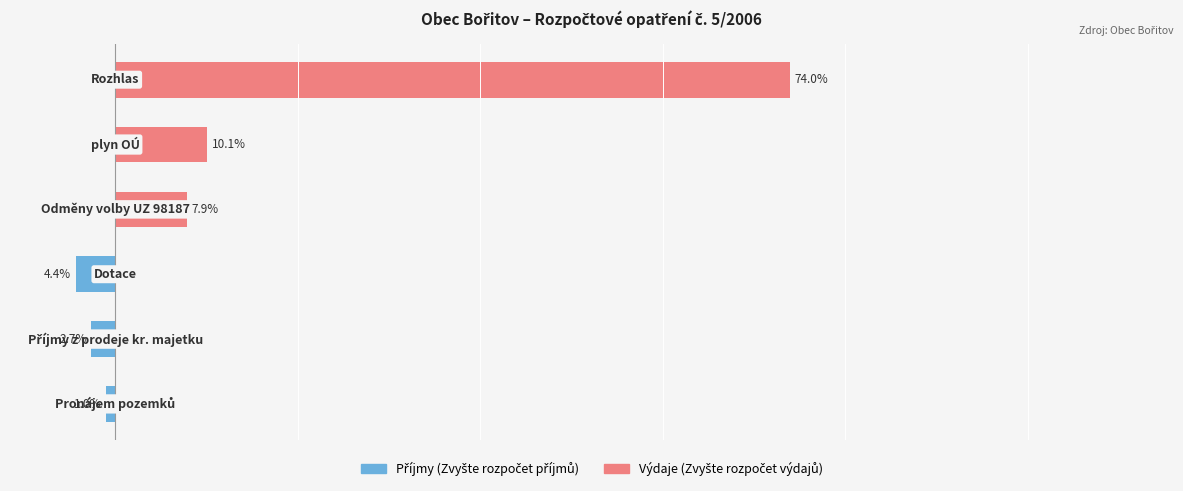

Does the chart contain any negative values?

Yes